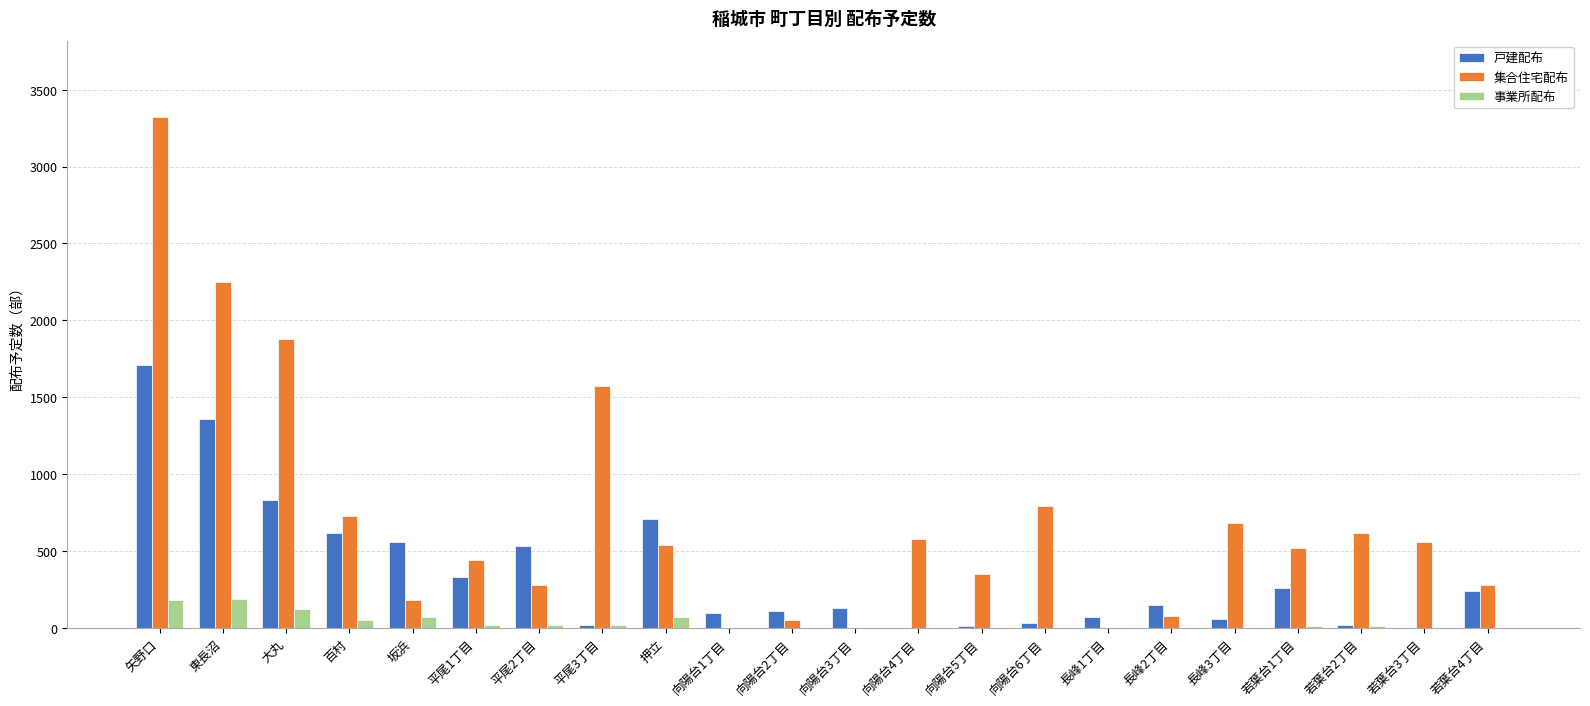

How many categories are shown in the chart?

22